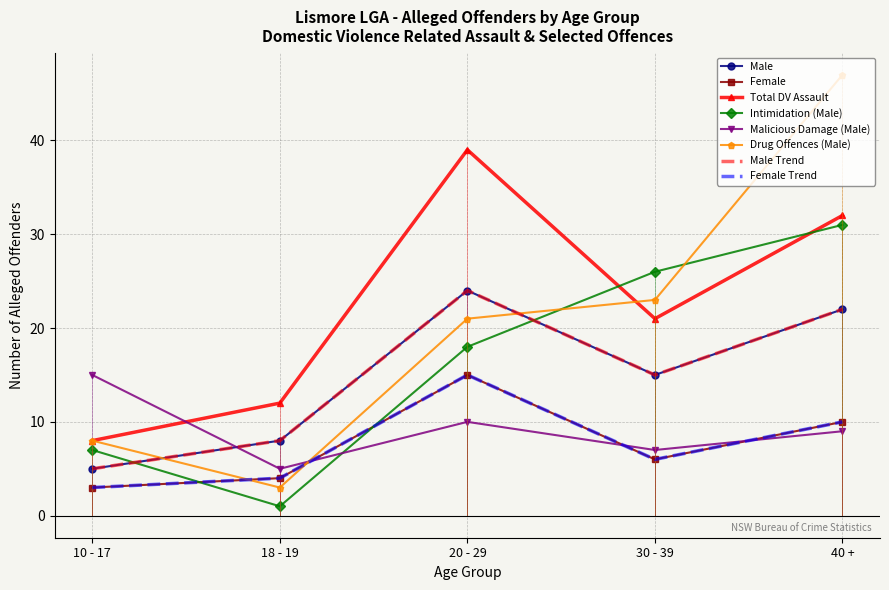

Reading left to right, transcribe all the data shown in this chart.

Male: 10 - 17=5	18 - 19=8	20 - 29=24	30 - 39=15	40 +=22
Female: 10 - 17=3	18 - 19=4	20 - 29=15	30 - 39=6	40 +=10
Total DV Assault: 10 - 17=8	18 - 19=12	20 - 29=39	30 - 39=21	40 +=32
Intimidation (Male): 10 - 17=7	18 - 19=1	20 - 29=18	30 - 39=26	40 +=31
Malicious Damage (Male): 10 - 17=15	18 - 19=5	20 - 29=10	30 - 39=7	40 +=9
Drug Offences (Male): 10 - 17=8	18 - 19=3	20 - 29=21	30 - 39=23	40 +=47